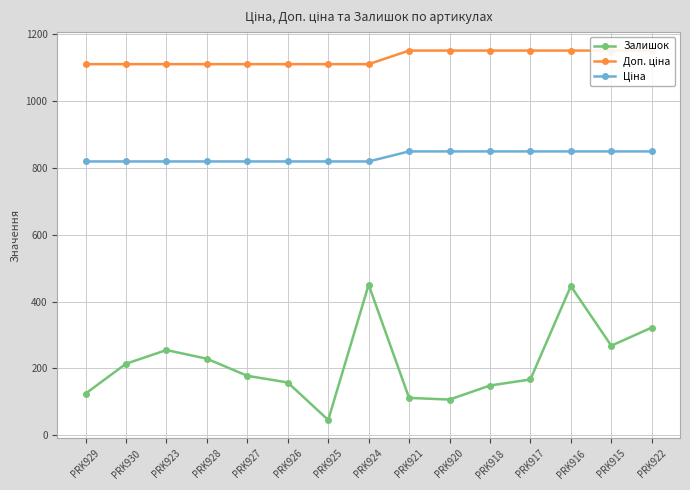

What is the difference between the second highest and second lowest values in the Доп. ціна series?

40.6